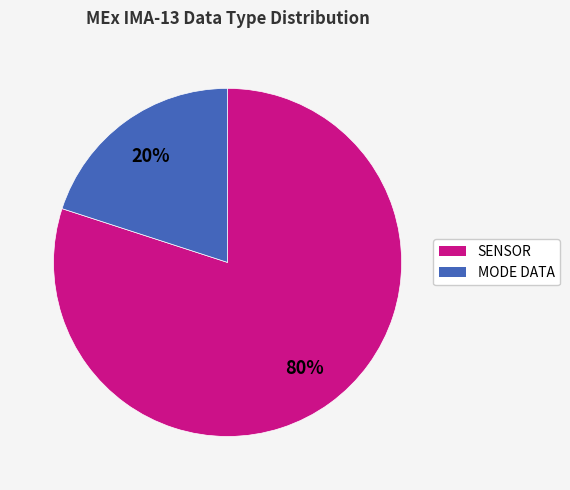

How many slices are in this pie chart?

2